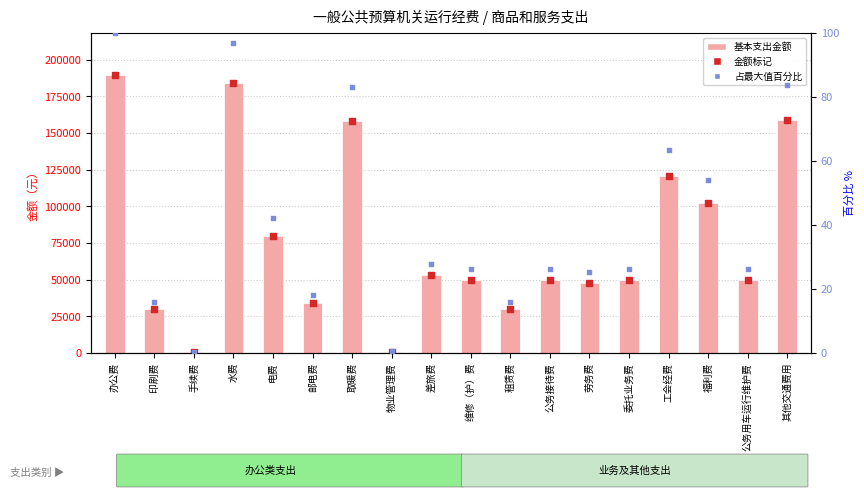

At how many categories does at least one series exceed 141123?

4